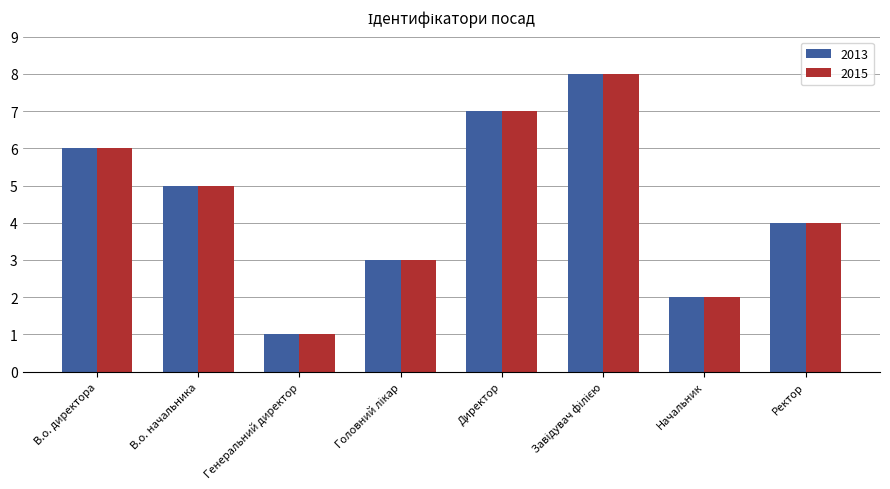

What is the highest value of the 2015 series?

8